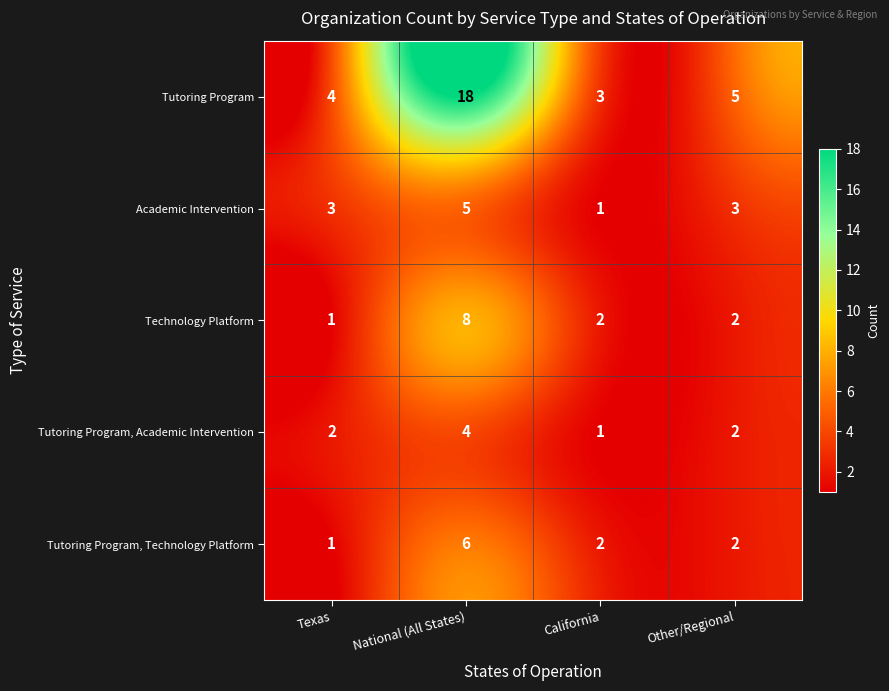

Reading left to right, extract all data points from this chart.

Tutoring Program: Texas=4	National (All States)=18	California=3	Other/Regional=5
Academic Intervention: Texas=3	National (All States)=5	California=1	Other/Regional=3
Technology Platform: Texas=1	National (All States)=8	California=2	Other/Regional=2
Tutoring Program, Academic Intervention: Texas=2	National (All States)=4	California=1	Other/Regional=2
Tutoring Program, Technology Platform: Texas=1	National (All States)=6	California=2	Other/Regional=2